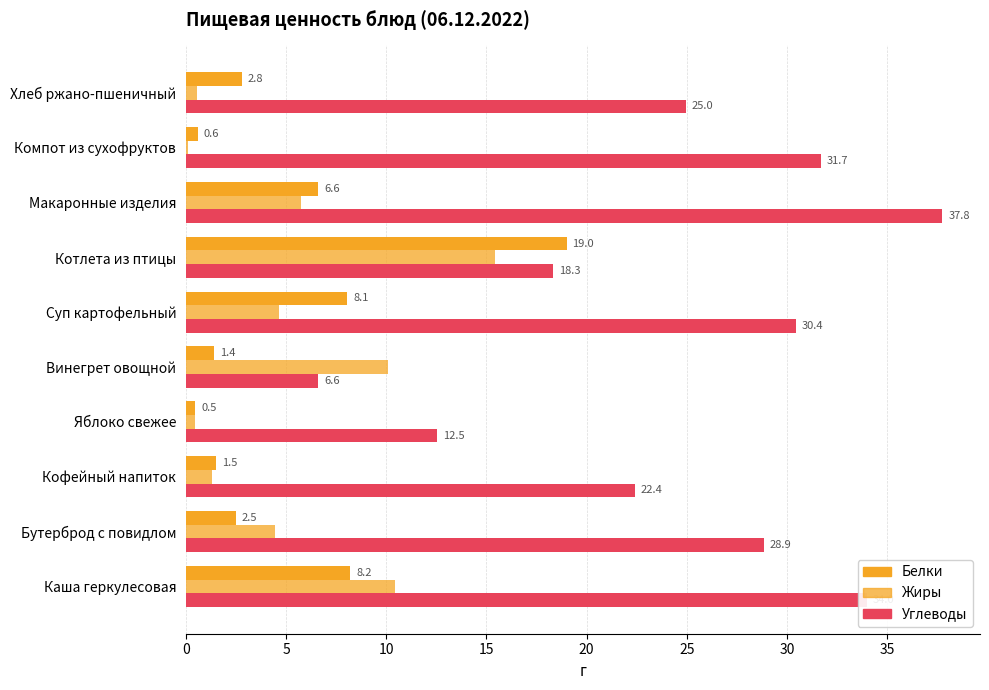

What is the difference between the maximum and minimum values in the Углеводы series?

31.1